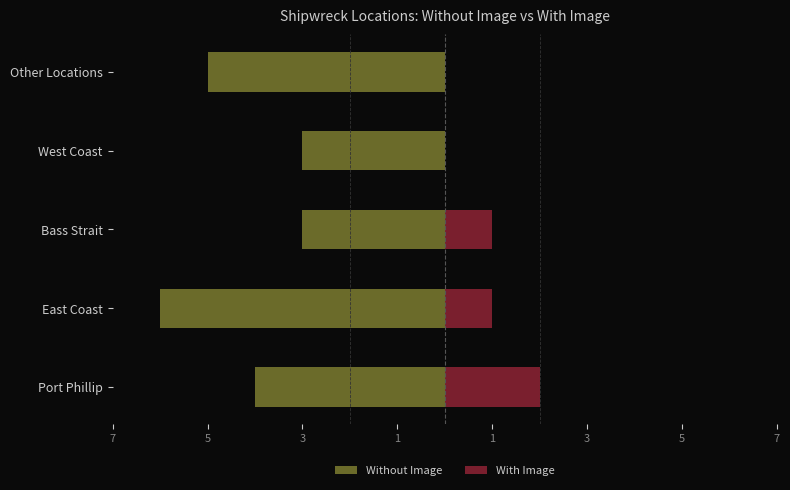

Is it true that Without Image equals -3 at West Coast?

True